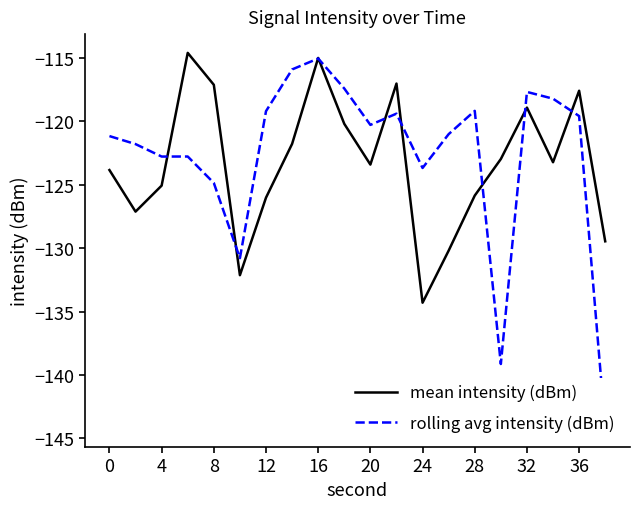

Does the chart display data point markers on the line(s)?

No